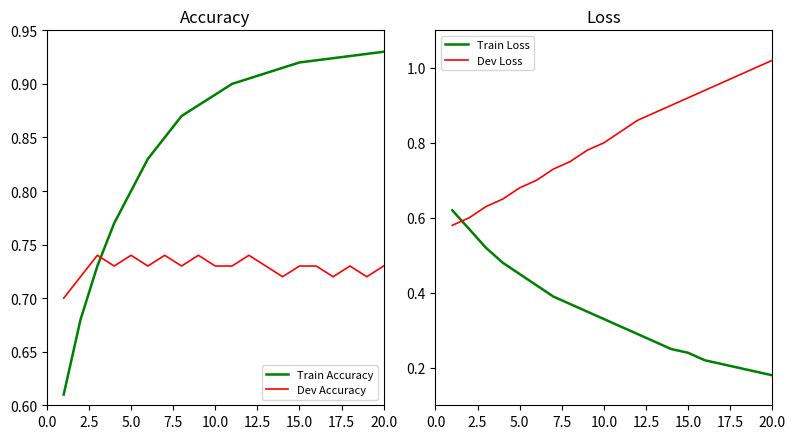

True or false: Train Accuracy and Dev Accuracy cross at least once.

True